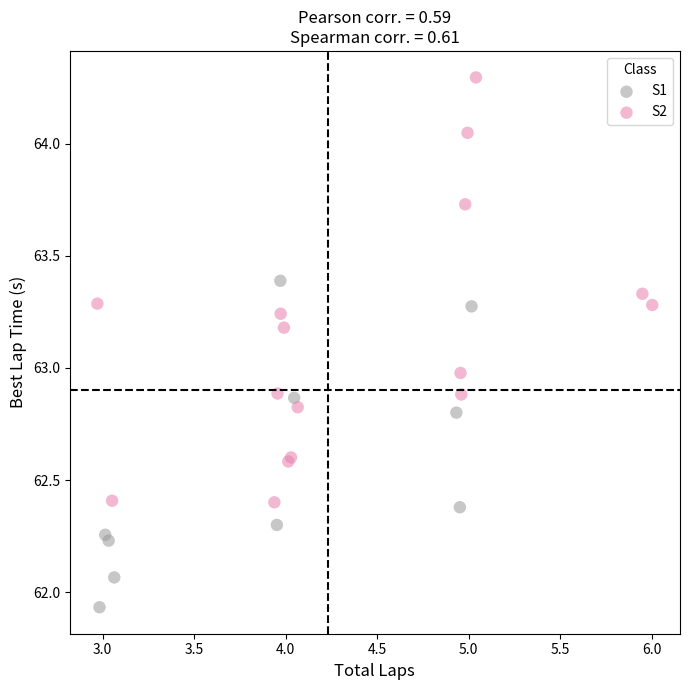

Which series reaches the minimum Y coordinate?

S1